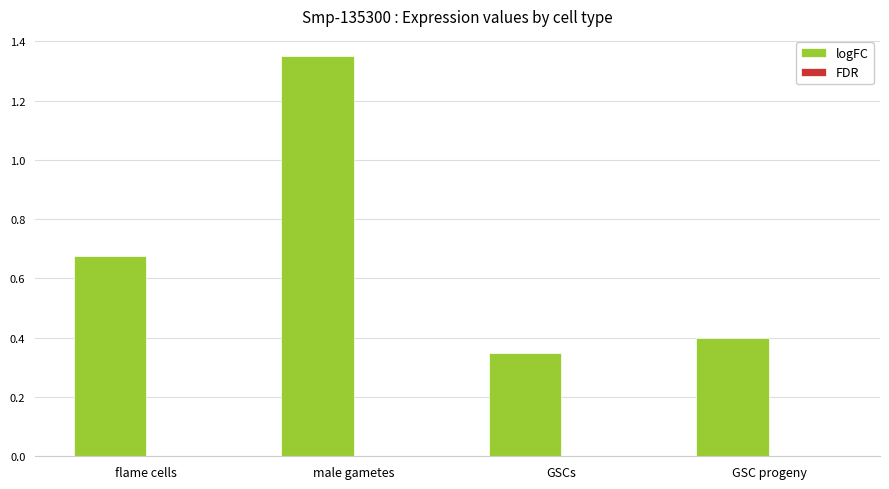

Between male gametes and GSC progeny, which series saw the biggest shift?

logFC